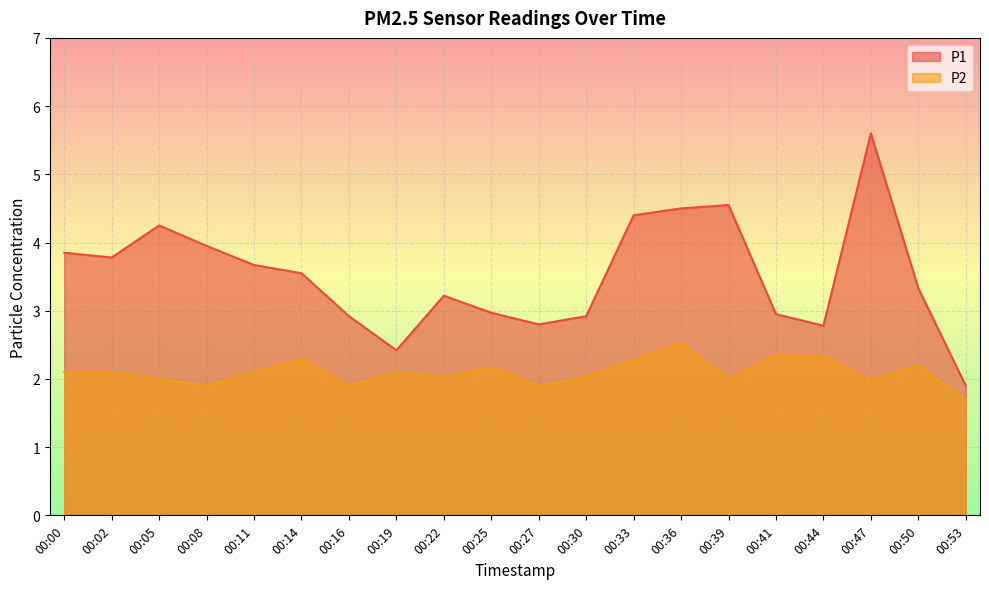

True or false: P1 has more than 0 interior local peaks.

True